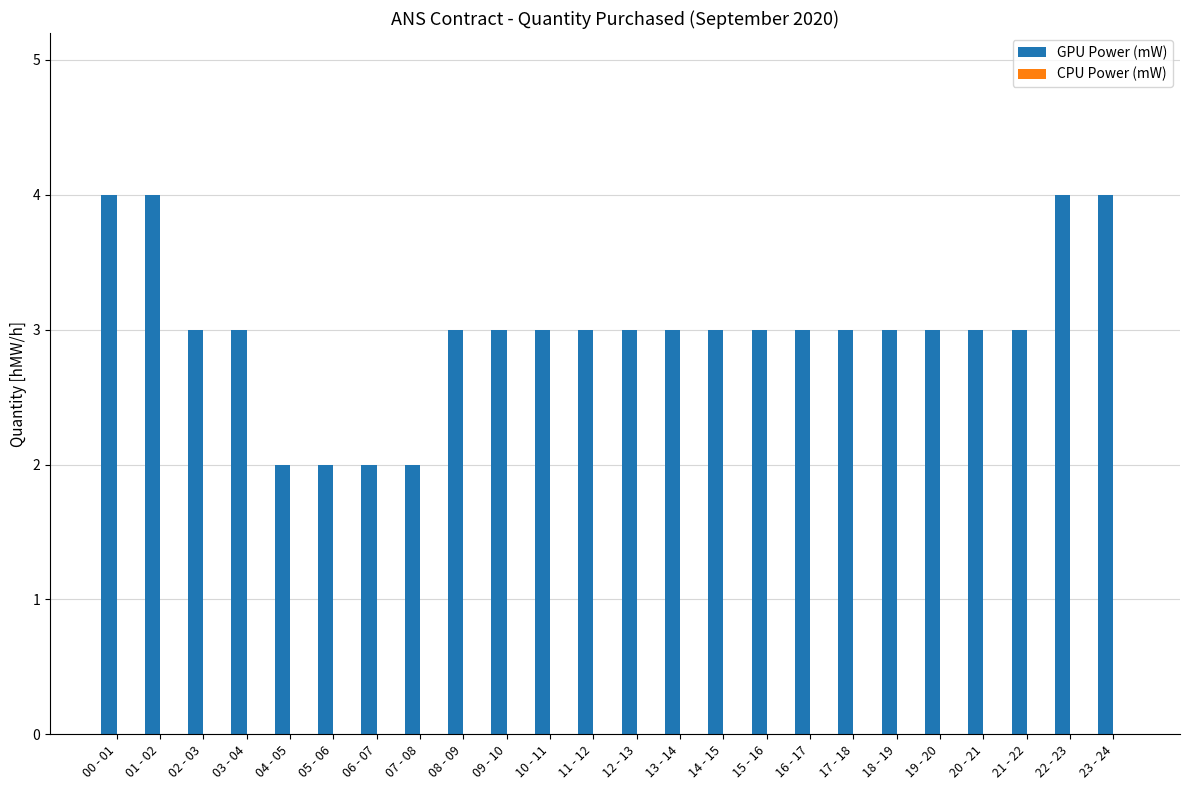

What is the maximum value shown in the chart?

4